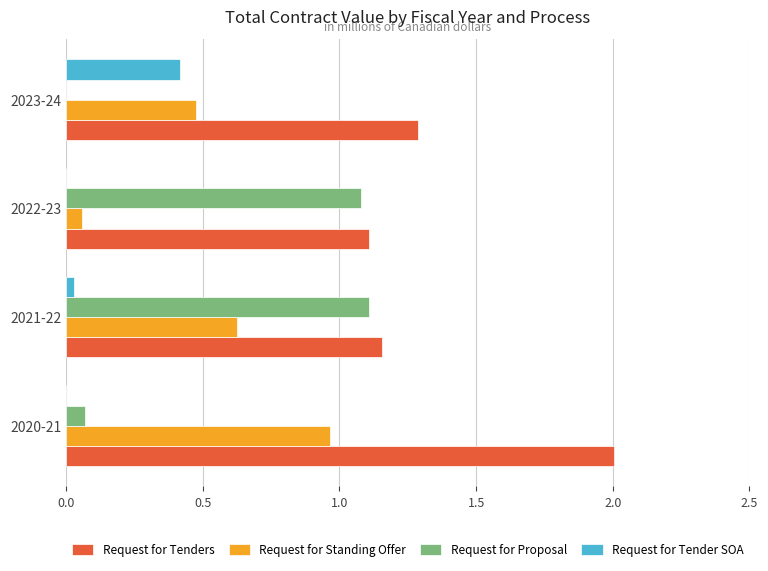

At which label does Request for Standing Offer reach its peak?

2020-21